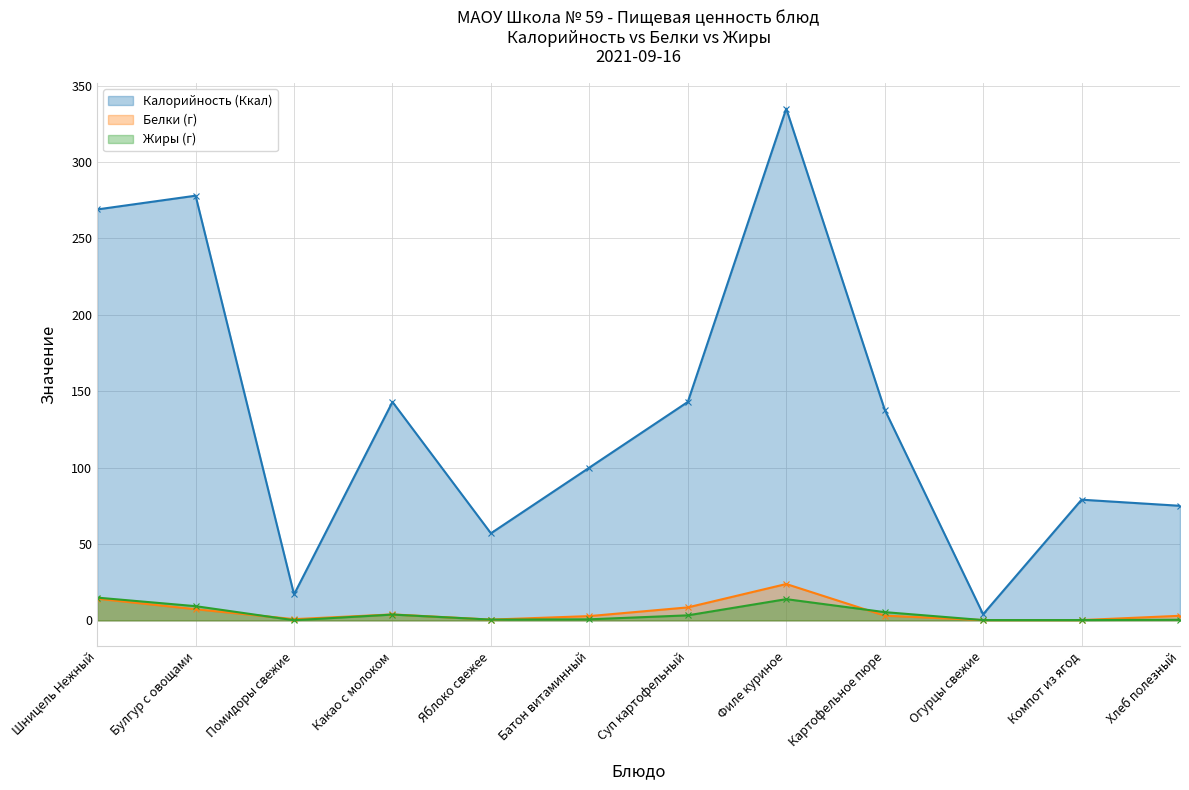

Between Какао с молоком and Яблоко свежее, which series saw the biggest shift?

Калорийность (Ккал)